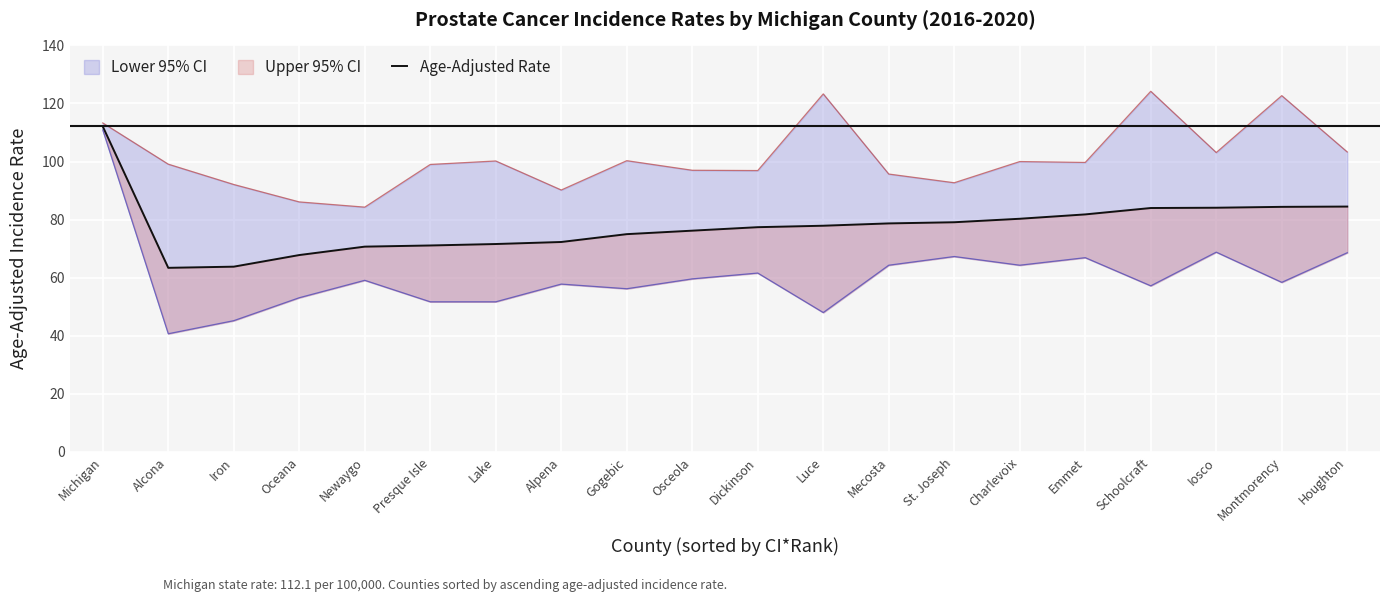

True or false: the data has more than 2 interior local peaks.

False